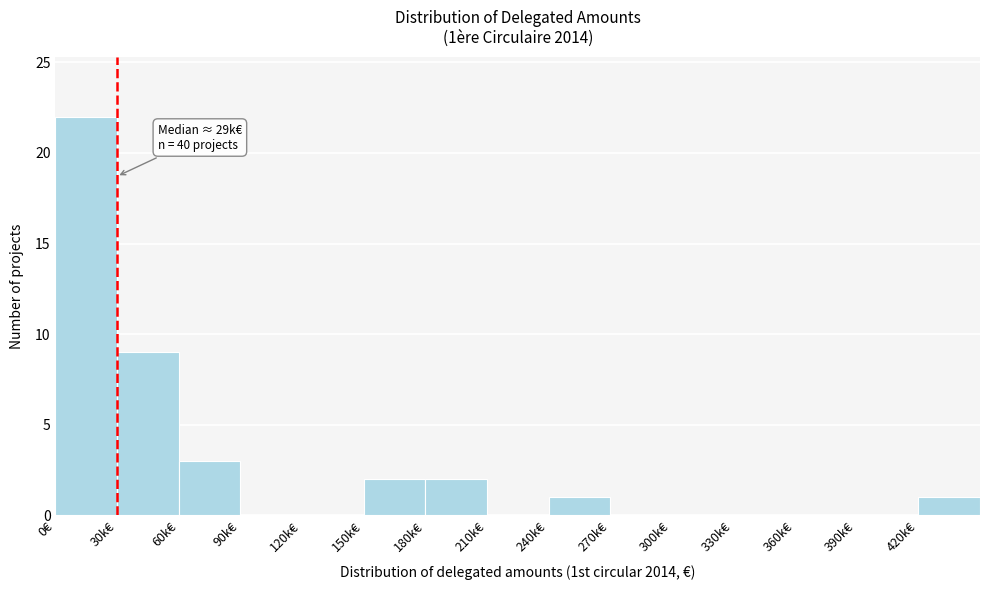

Reading right to left, list all the values displayed in this chart.

420k€=1	390k€=0	360k€=0	330k€=0	300k€=0	270k€=0	240k€=1	210k€=0	180k€=2	150k€=2	120k€=0	90k€=0	60k€=3	30k€=9	0€=22